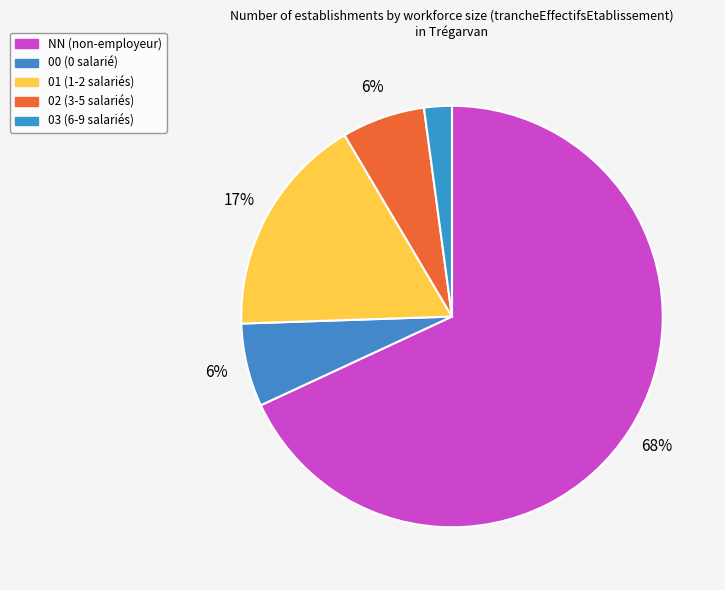

The 02 slice represents 6% of the pie. True or false?

True